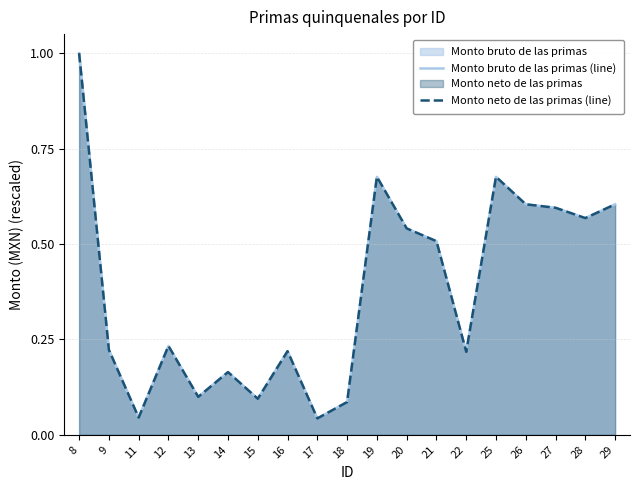

True or false: Monto neto de las primas (line) and Monto bruto de las primas (line) intersect in this chart.

False